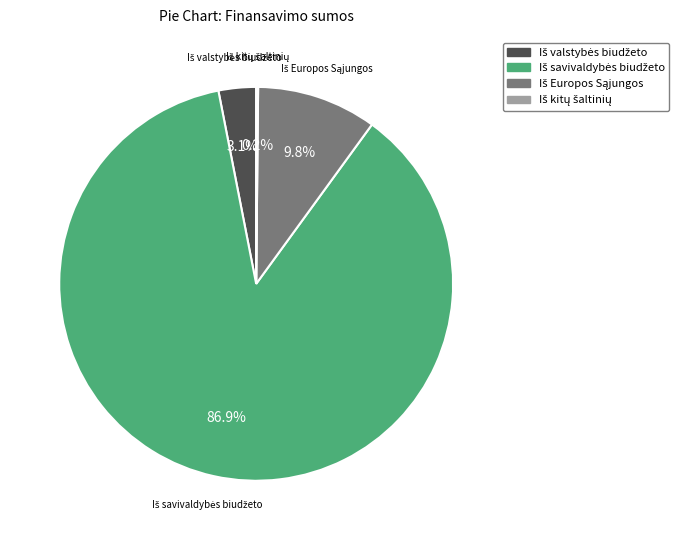

Does any single category account for the majority?

Yes